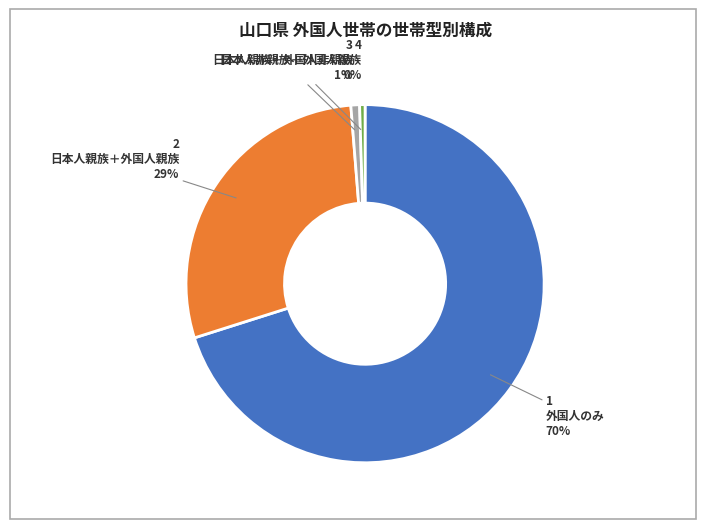

To the nearest percent, what percentage of the pie is 外国人のみ?

70%